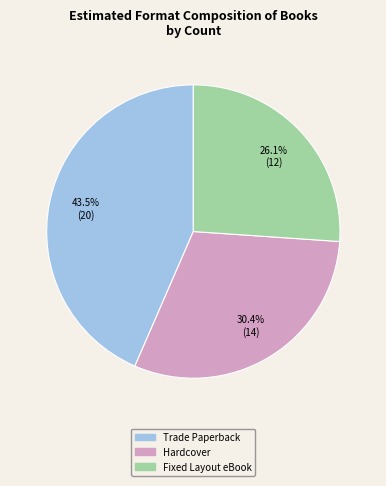

What is the ratio of the value at Fixed Layout eBook to the value at Trade Paperback?

0.6